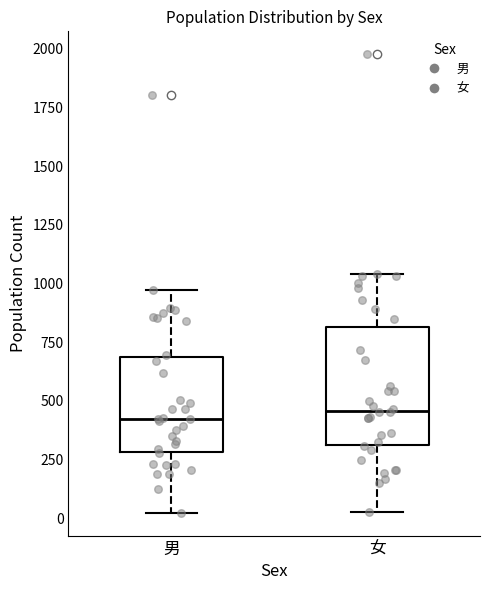

Which box is the tallest, from its lower edge to its upper edge?

女